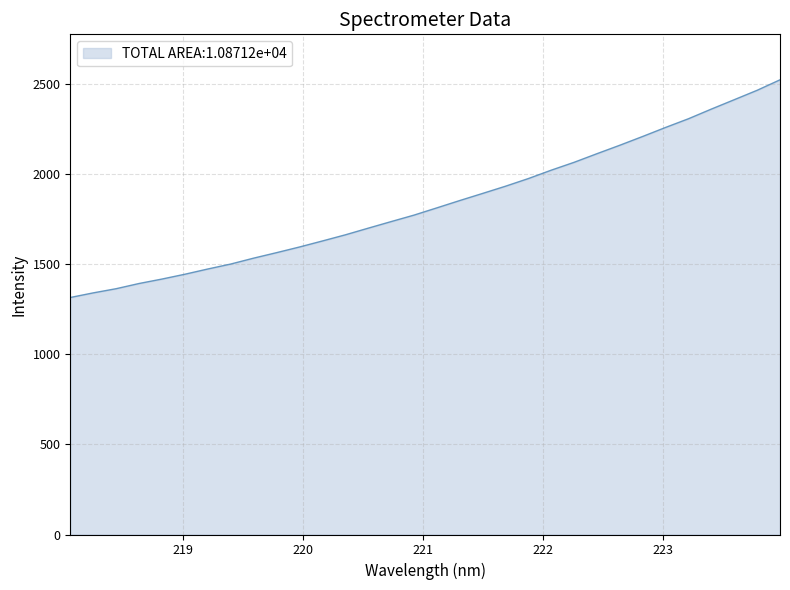

What is the difference between the maximum and minimum values?

1208.8